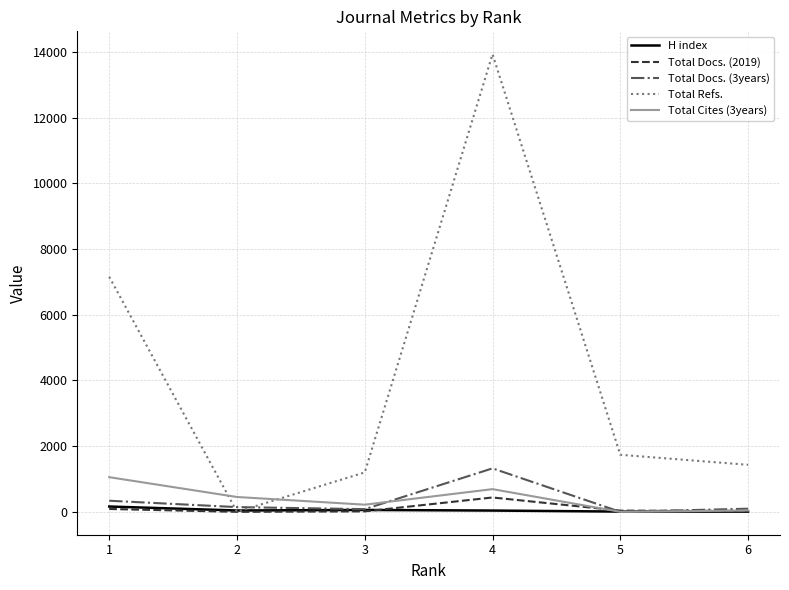

At which category does Total Cites (3years) reach its first local valley?

3